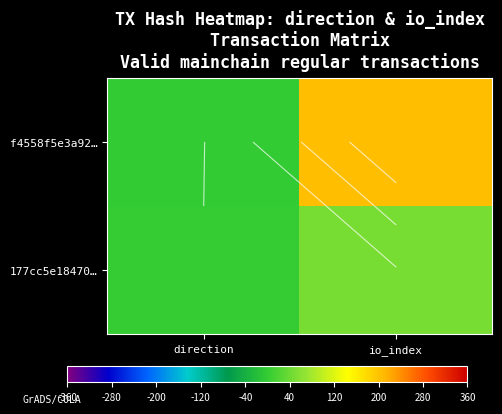

True or false: 177cc5e18470… has a value of 2 at direction.

False